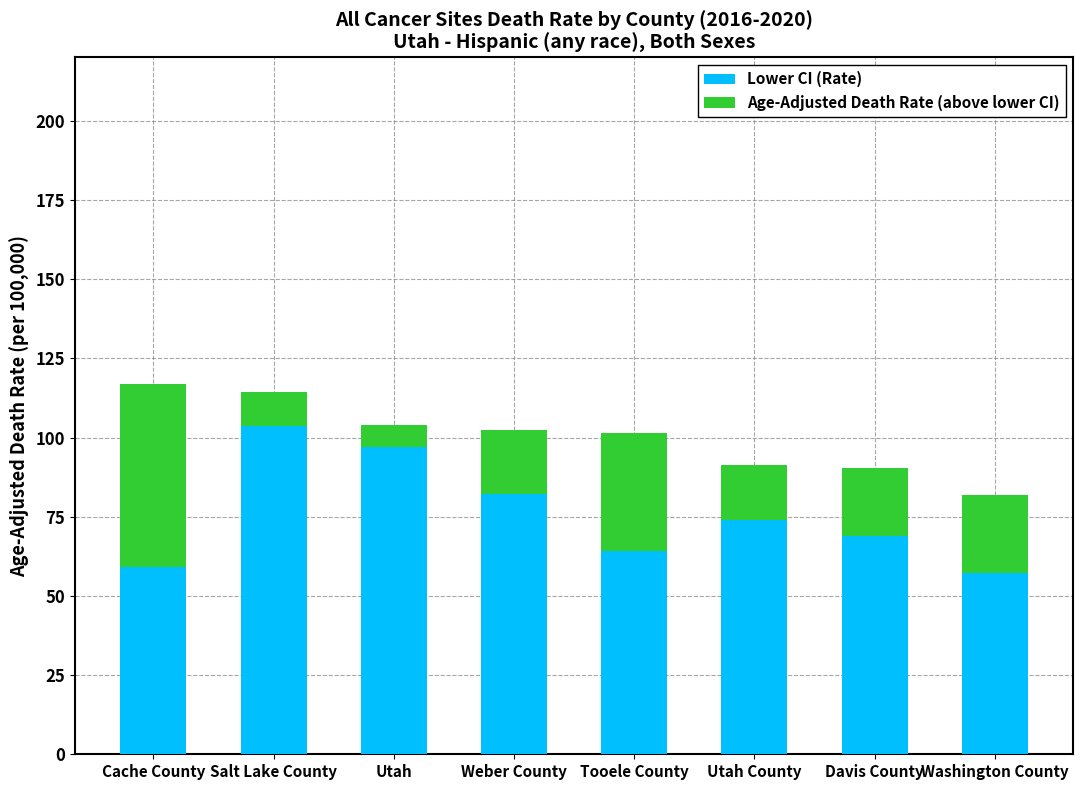

What are all the series names shown in the legend?

Lower CI (Rate), Age-Adjusted Death Rate (above lower CI)